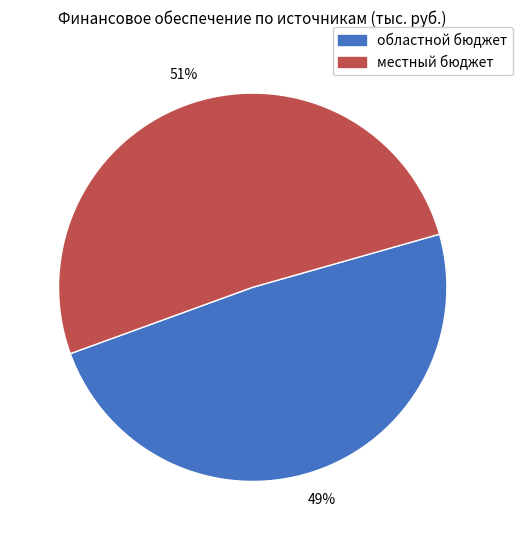

Count the number of slices in the pie.

2